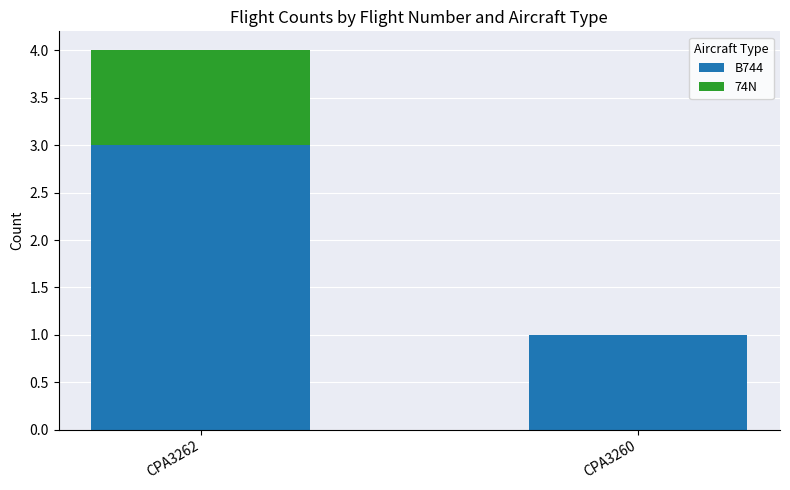

Read the B744 value at CPA3262.

3